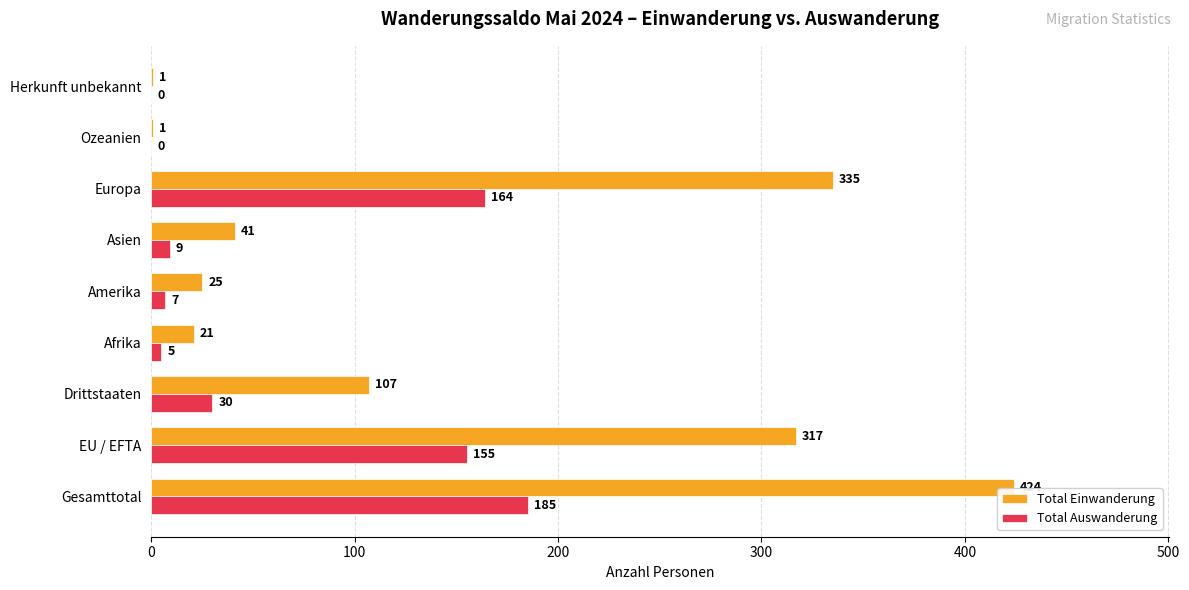

At which label does Total Einwanderung reach its peak?

Gesamttotal